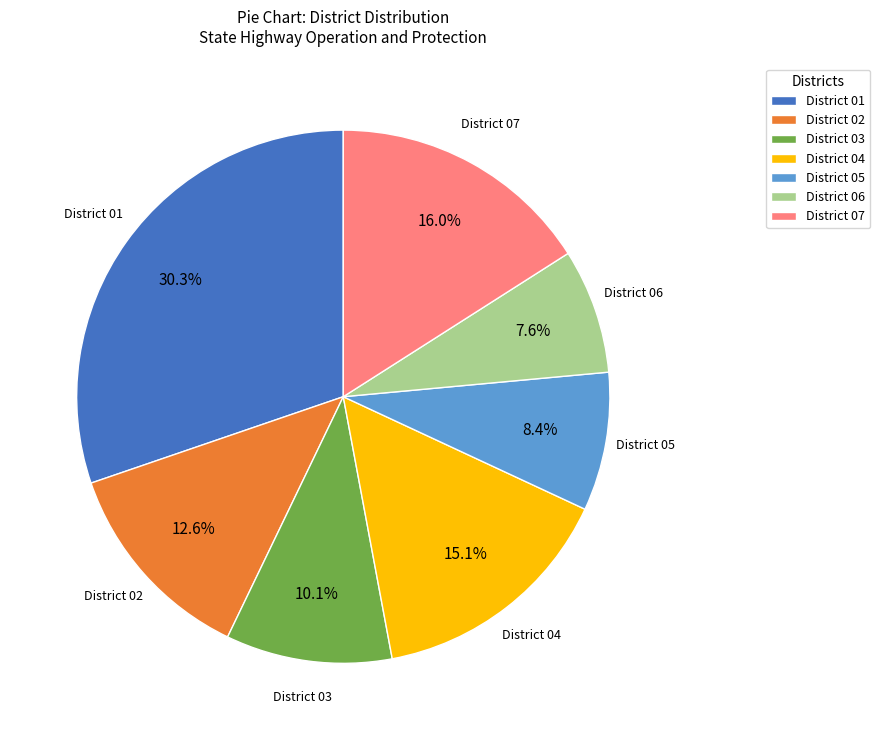

What percentage is the District 05 slice, to the nearest percent?

8%